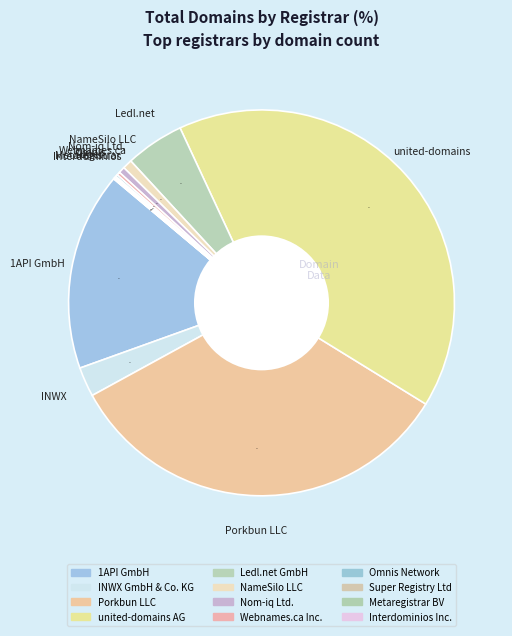

Approximately how many times larger is the value at NameSilo LLC compared to Omnis Network?

4.5